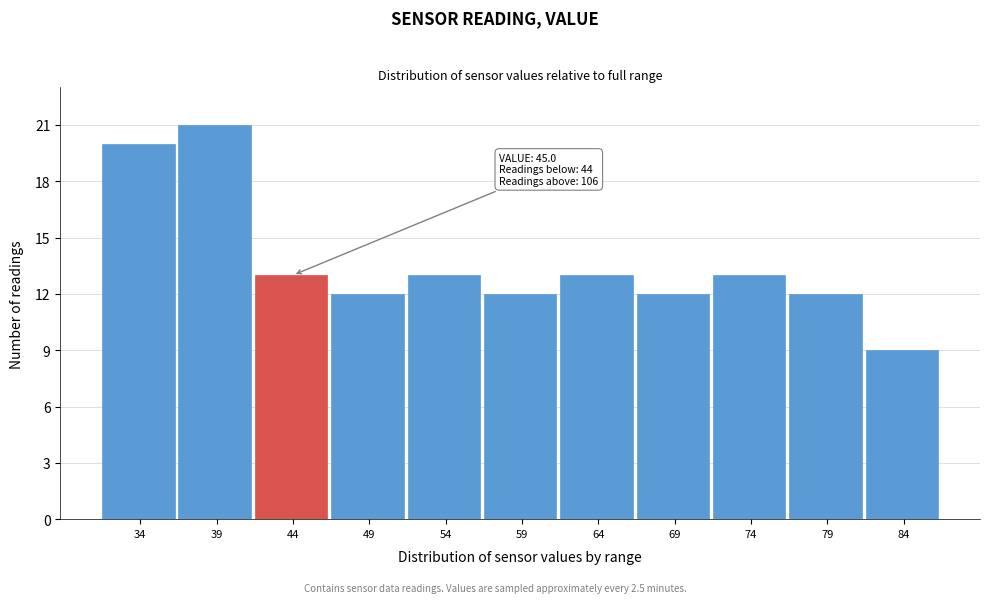

Reading left to right, transcribe all the data shown in this chart.

20	21	13	12	13	12	13	12	13	12	9